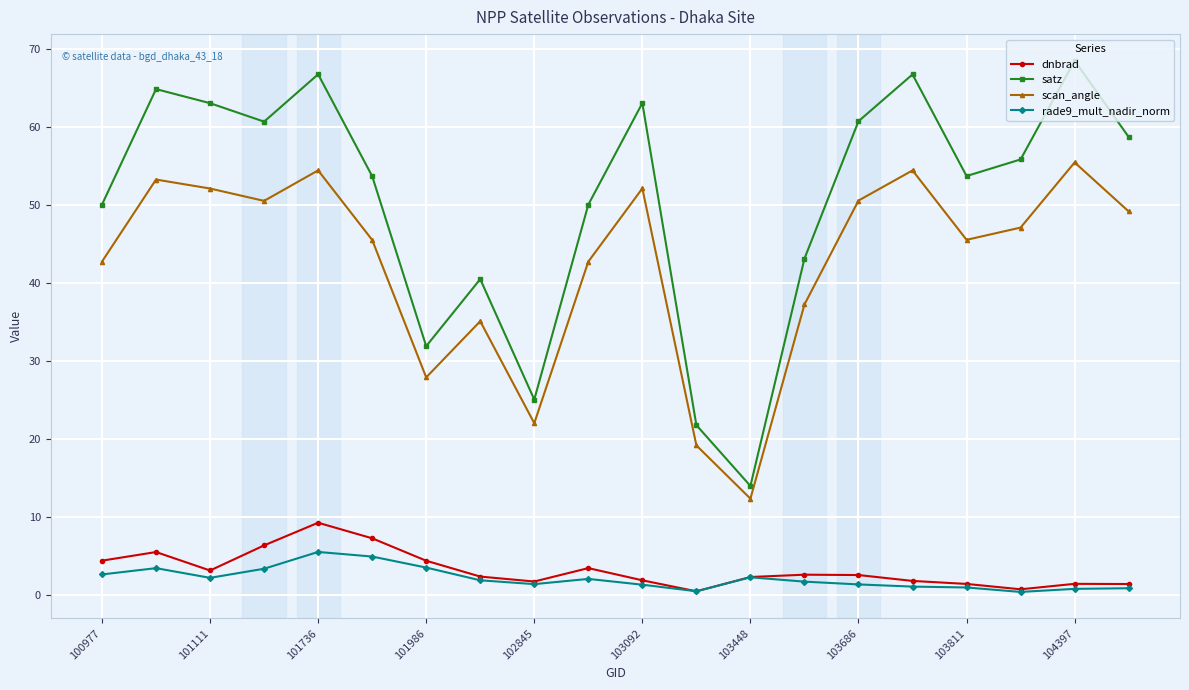

What is the greatest value displayed?

68.5